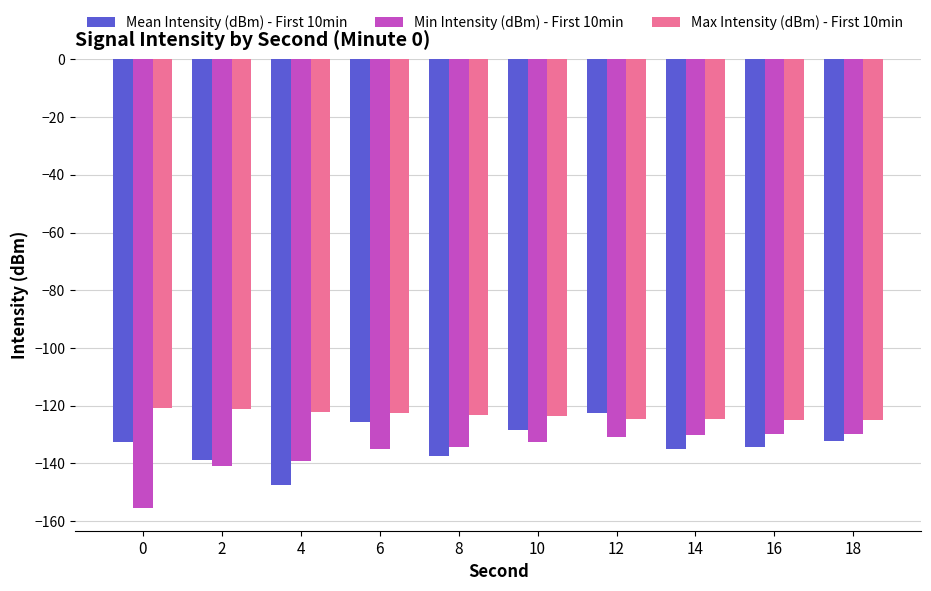

What is the difference between the Min Intensity (dBm) - First 10min values at 0 and 4?

16.3